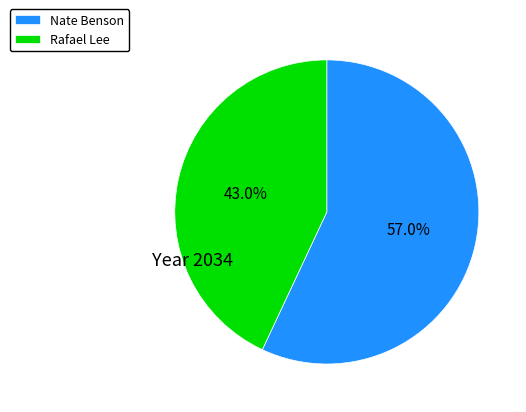

Does Nate Benson account for over 50% of the chart?

Yes